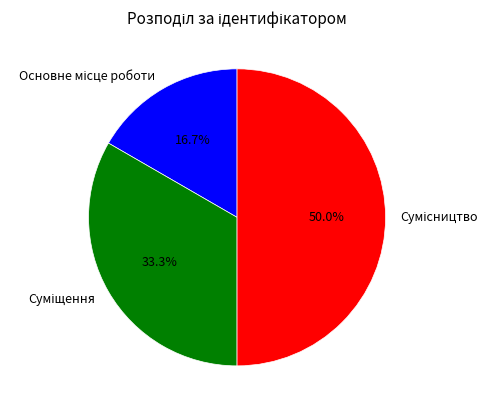

How many segments does this pie chart have?

3